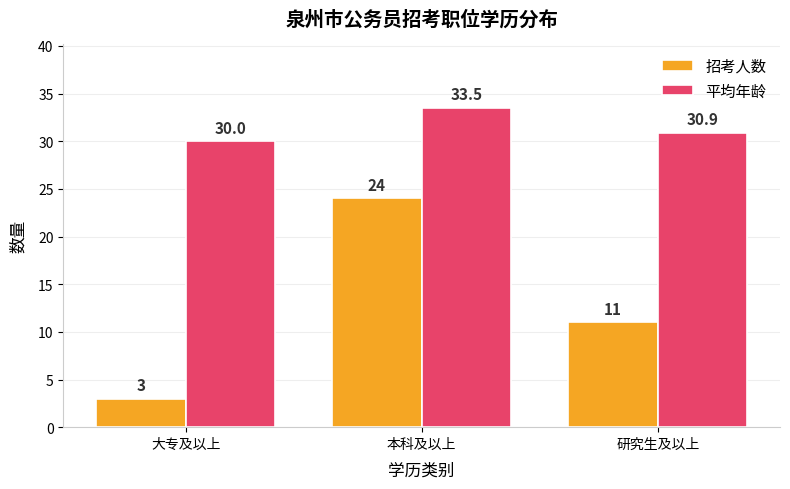

Reading left to right, what are all the values shown in this chart?

招考人数: 3.0	24.0	11.0
平均年龄: 30.0	33.5	30.9